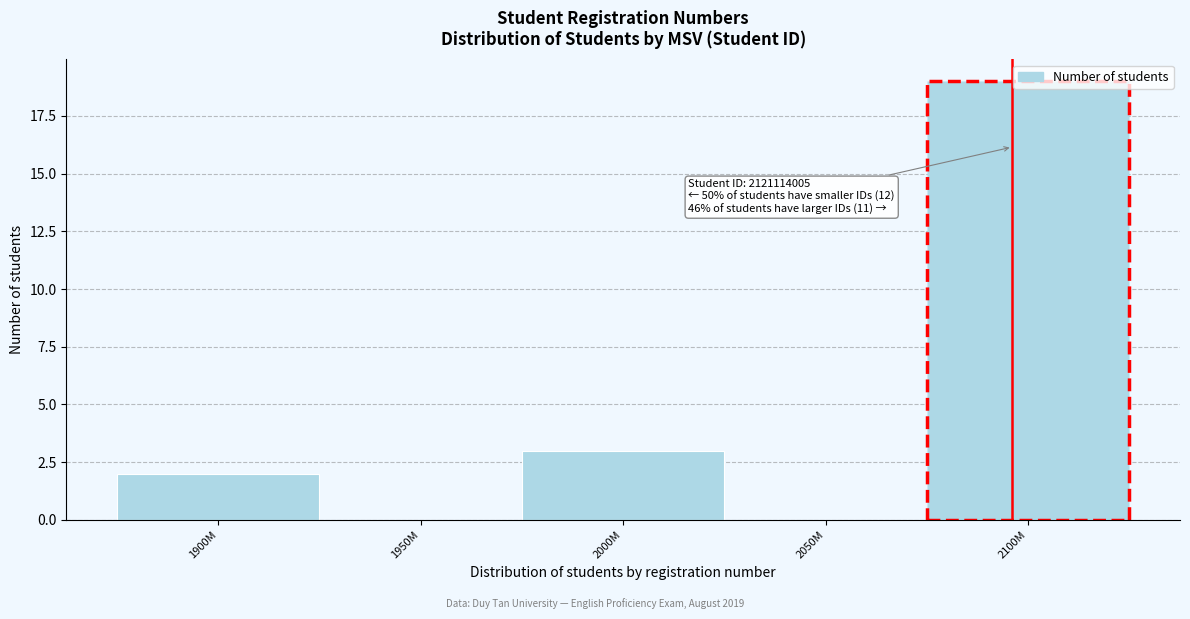

Is it true that the value at 1900M is 2?

True